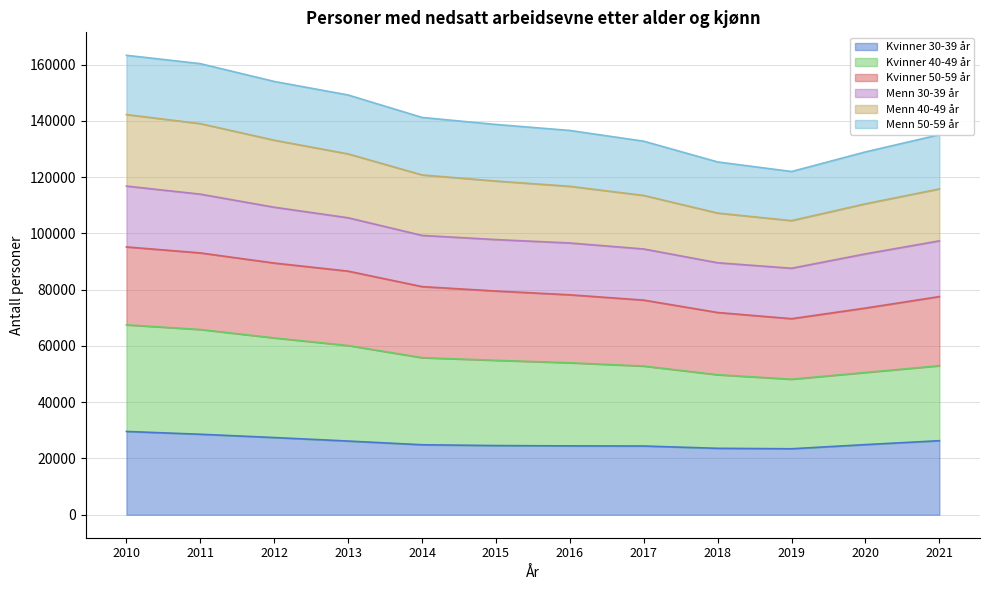

Rank the categories by Kvinner 50-59 år value from lowest to highest.

2019, 2018, 2020, 2017, 2021, 2016, 2015, 2014, 2013, 2012, 2011, 2010